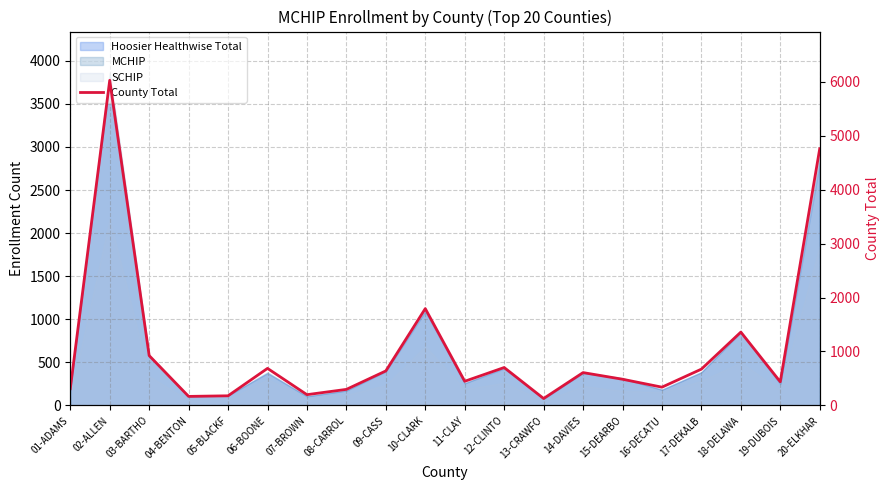

What is the greatest value displayed?

6023